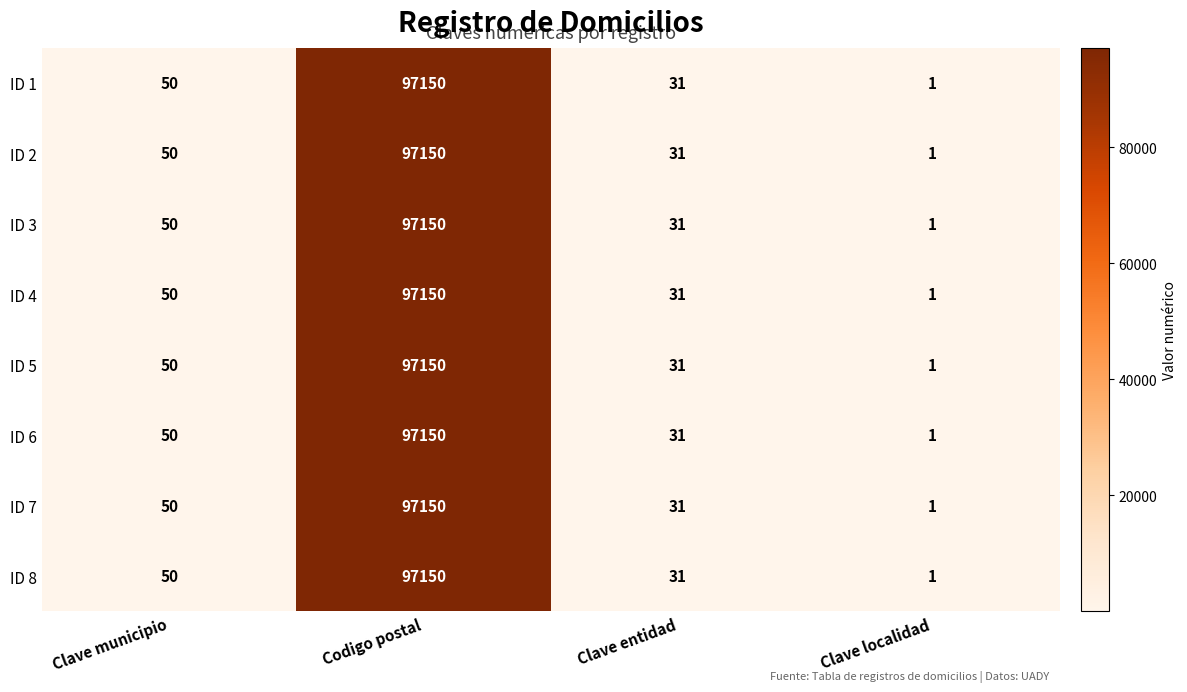

The ID 8 series shows 1 at Clave localidad. True or false?

True